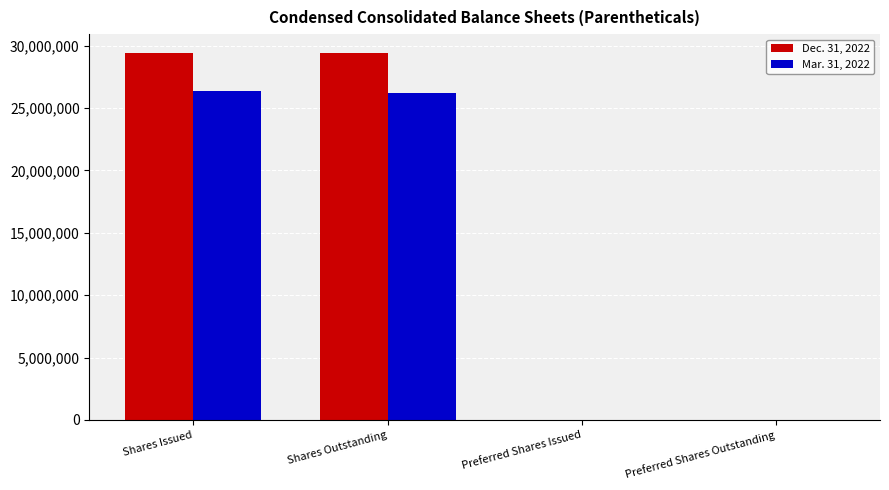

What is the maximum value for Mar. 31, 2022?

26364099